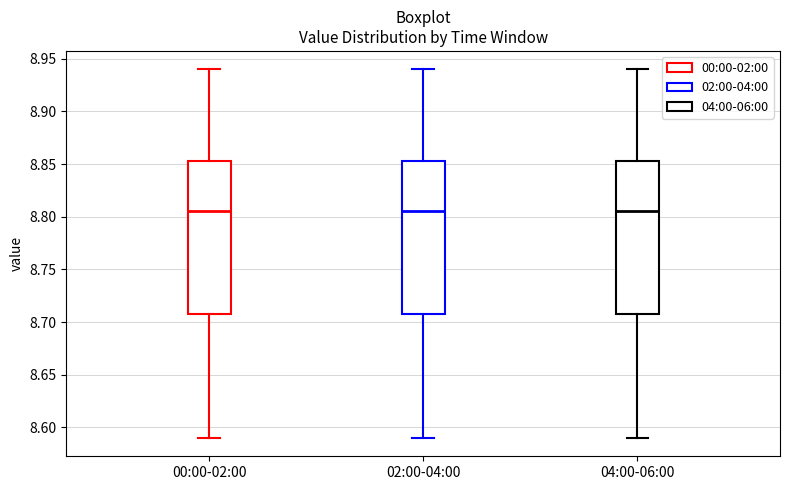

Reading left to right, transcribe this box plot: for each box, give where its median line is, the range the box spans, and where its two whiskers end, as read against the y-axis. The values are not printed on the chart, so give them approximately, as read against the axis.

00:00-02:00: median 8.805, box 8.710 to 8.855, whiskers 8.590 to 8.940
02:00-04:00: median 8.805, box 8.710 to 8.855, whiskers 8.590 to 8.940
04:00-06:00: median 8.805, box 8.710 to 8.855, whiskers 8.590 to 8.940